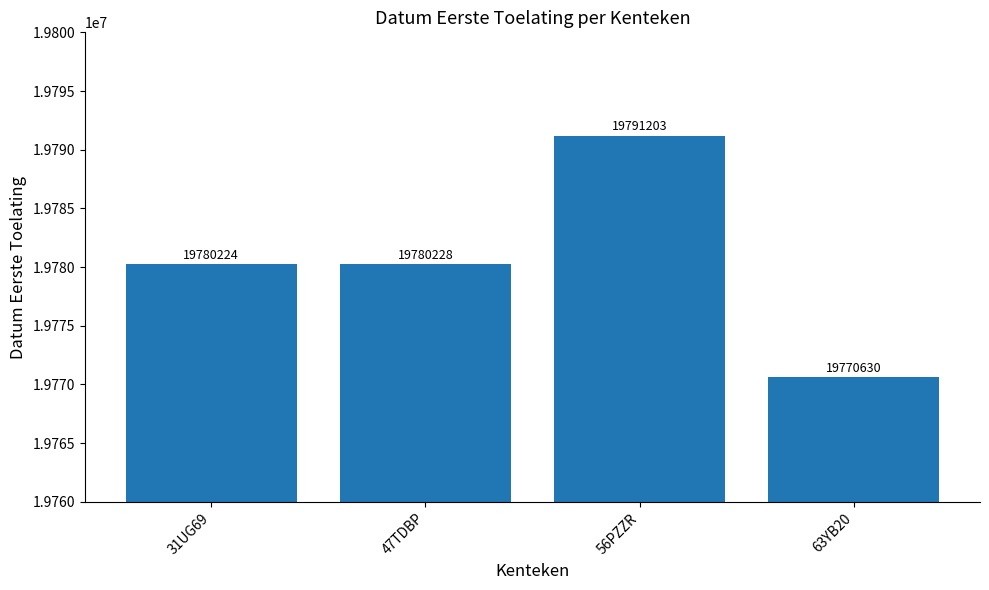

The chart shows a value of 19770630 at 63YB20. True or false?

True